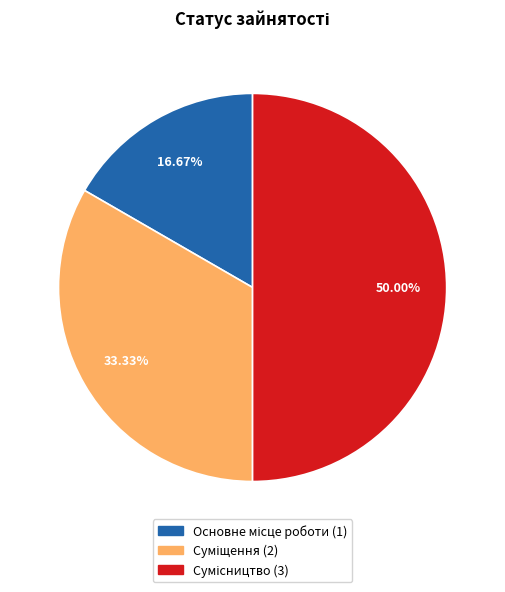

Is it true that Основне місце роботи is 2% of the pie?

False